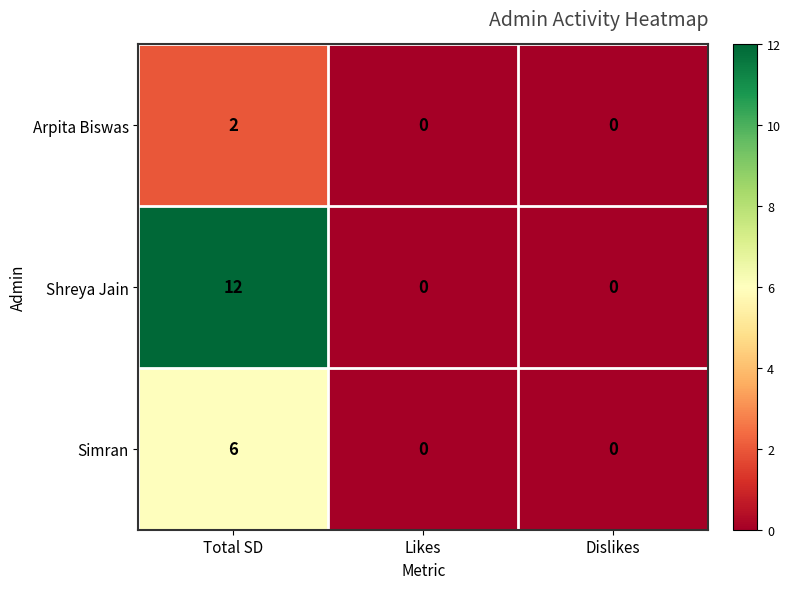

What is the total value across all series at Total SD?

20